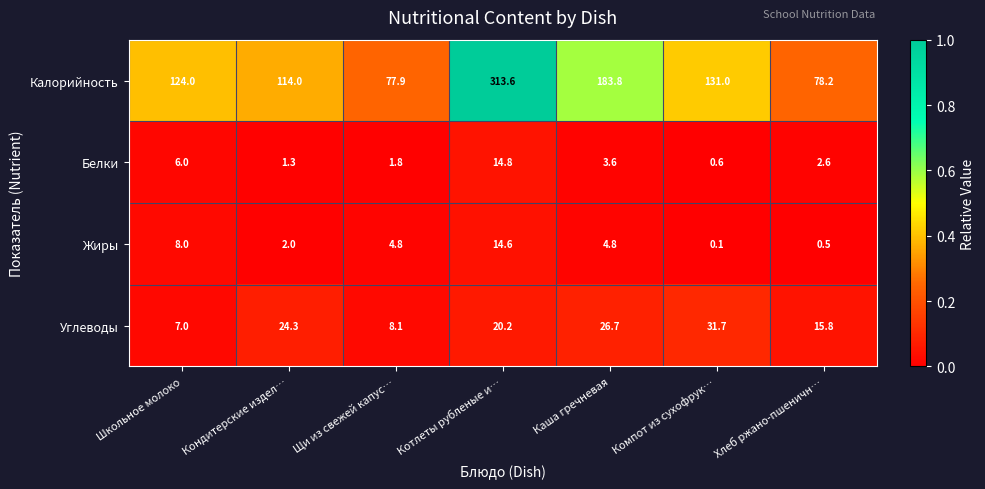

What is the sum of the Углеводы values at Каша гречневая and Хлеб ржано-пшеничн…?

42.5